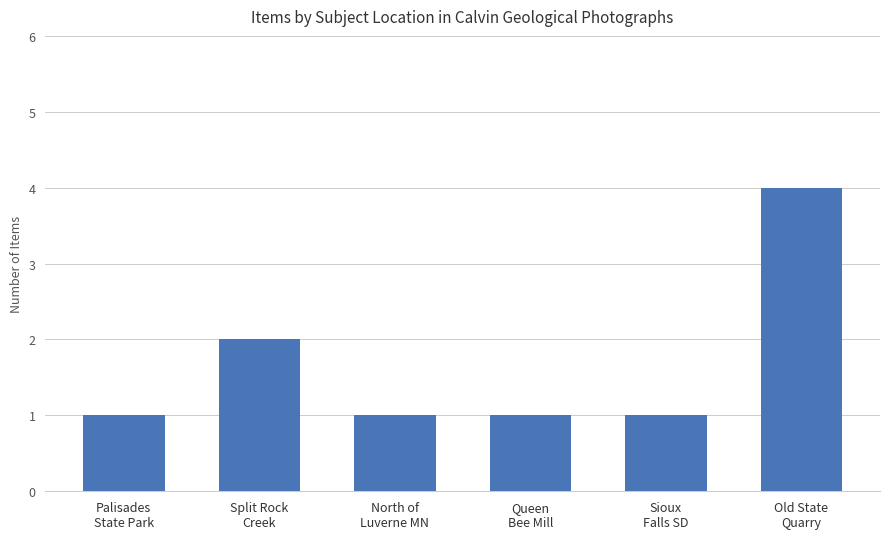

Reading left to right, transcribe all the data shown in this chart.

1	2	1	1	1	4